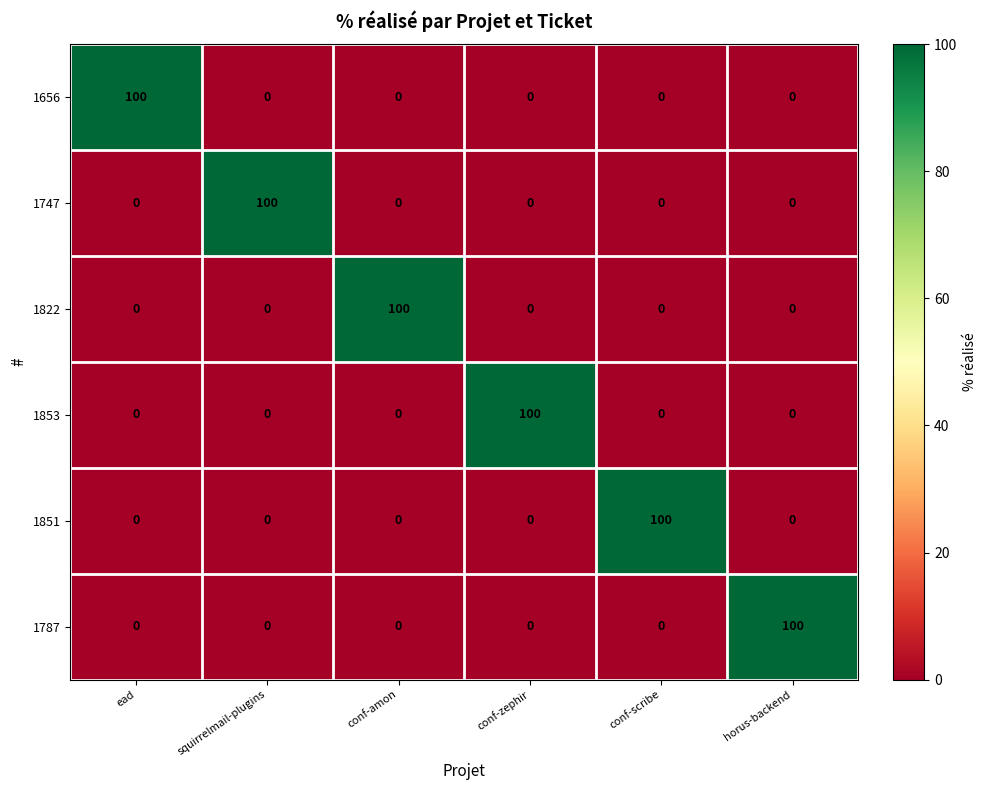

How many categories are shown in the chart?

6